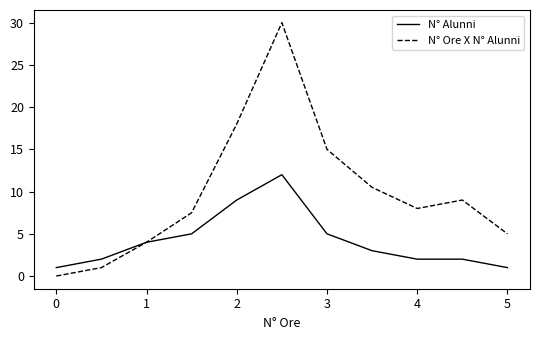

Which series has the widest spread of values?

N° Ore X N° Alunni